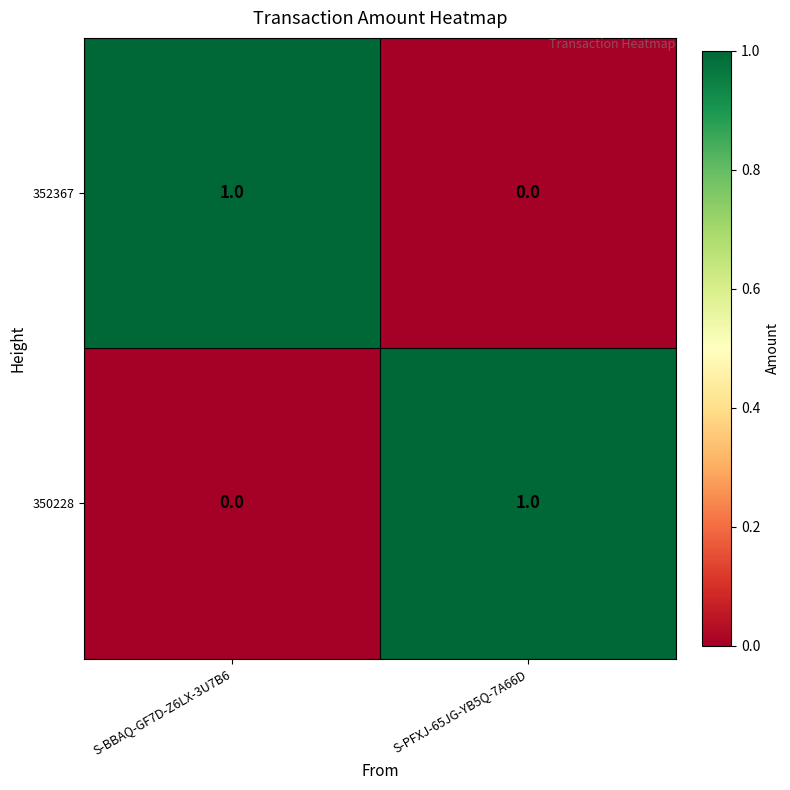

Where is 352367 nearest to the value 0?

S-PFXJ-65JG-YB5Q-7A66D